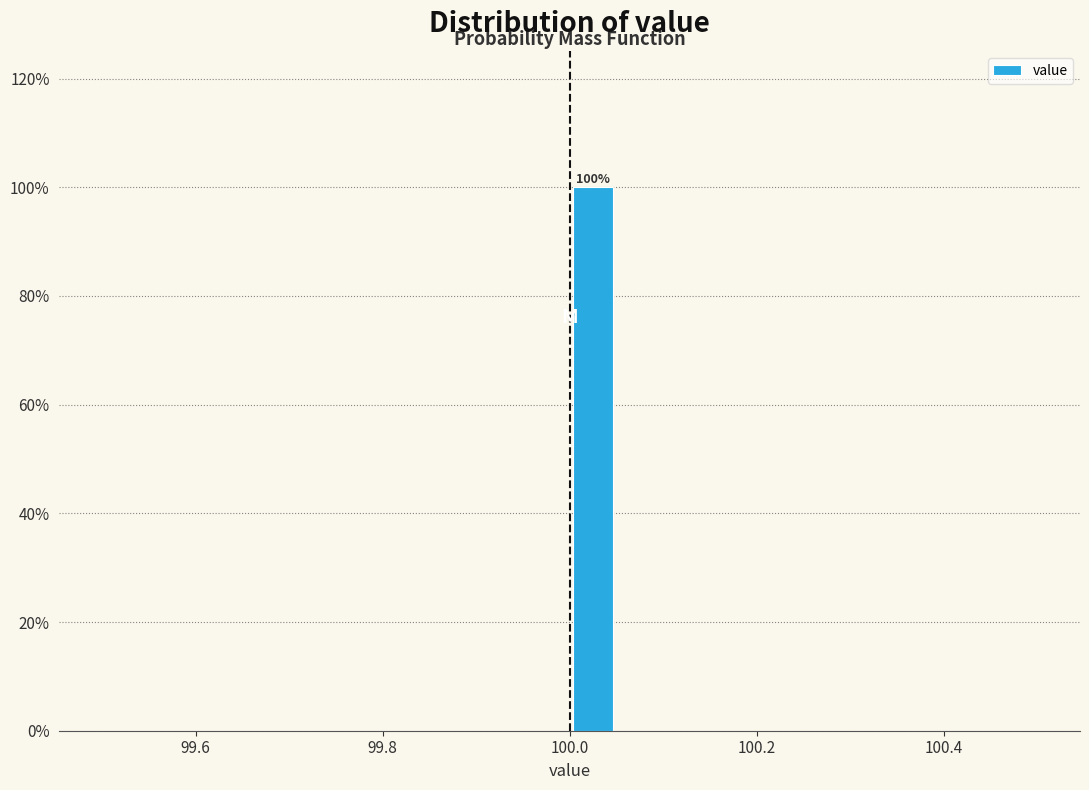

Around what value on the x-axis is the tallest bar? Give the approximate position of its centre, as read against the axis.

100.02